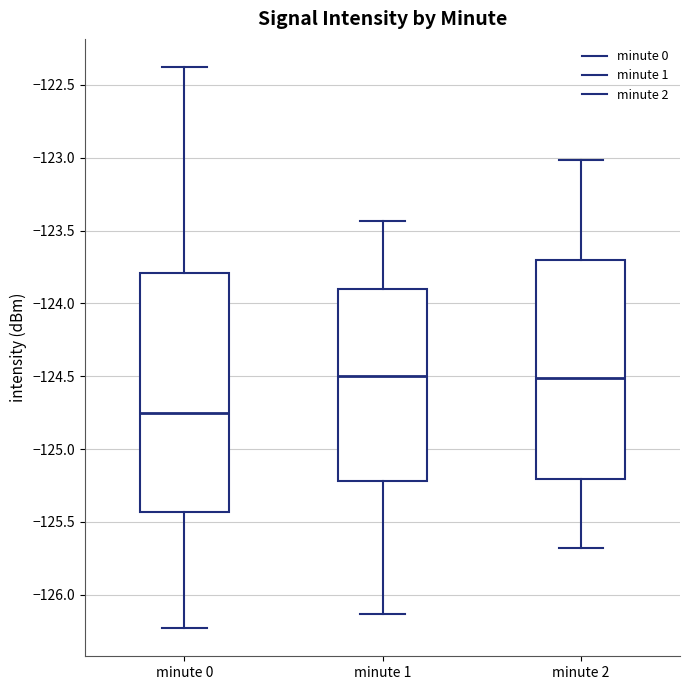

Which box is the tallest, from its lower edge to its upper edge?

minute 0